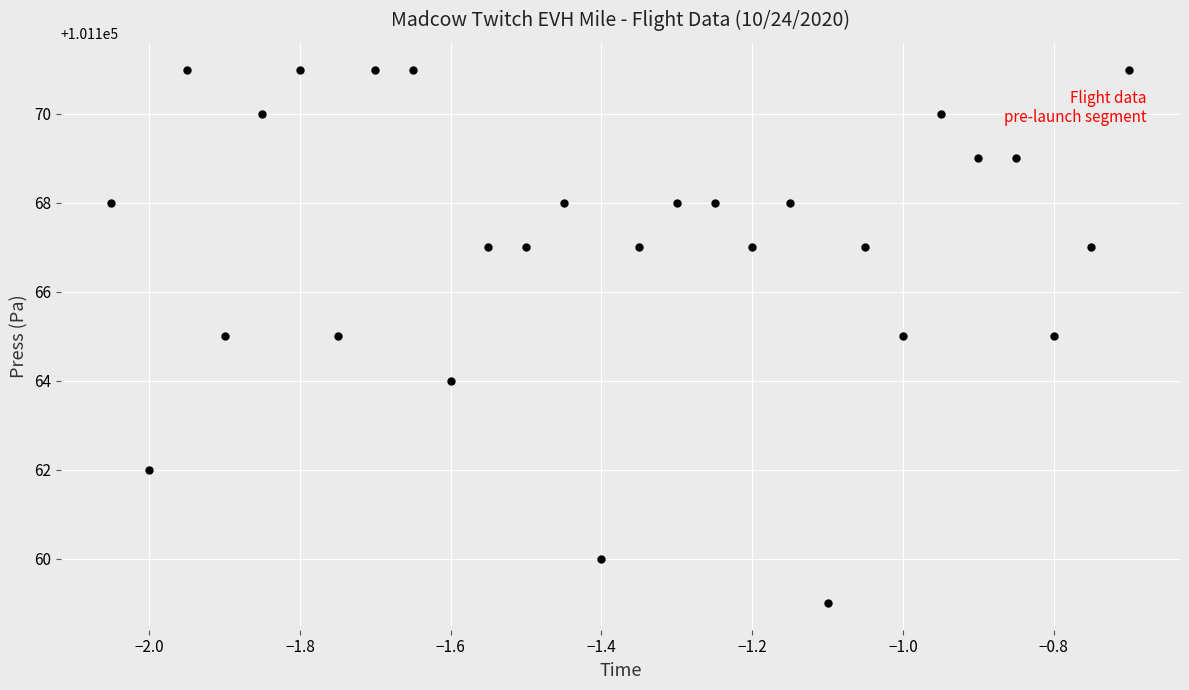

What is the range of Y values (max minus min)?

12